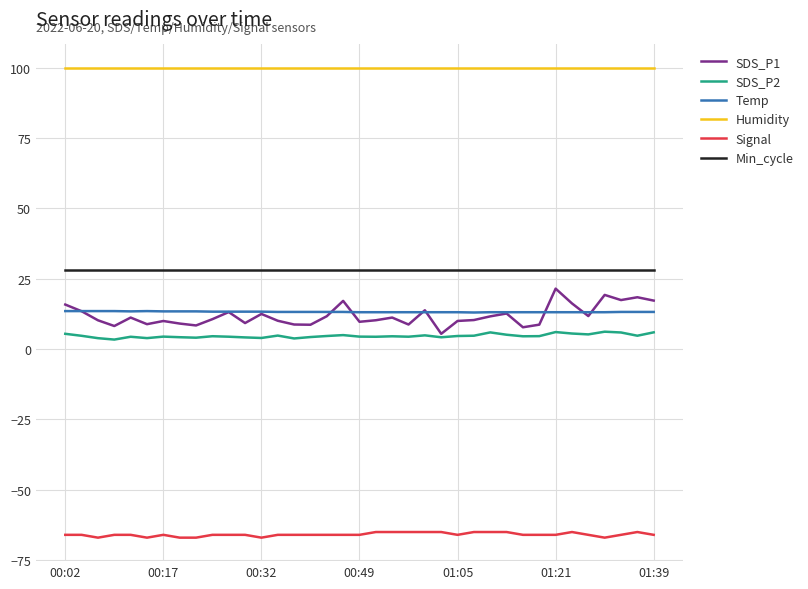

True or false: SDS_P2 has more than 1 interior local peaks.

True